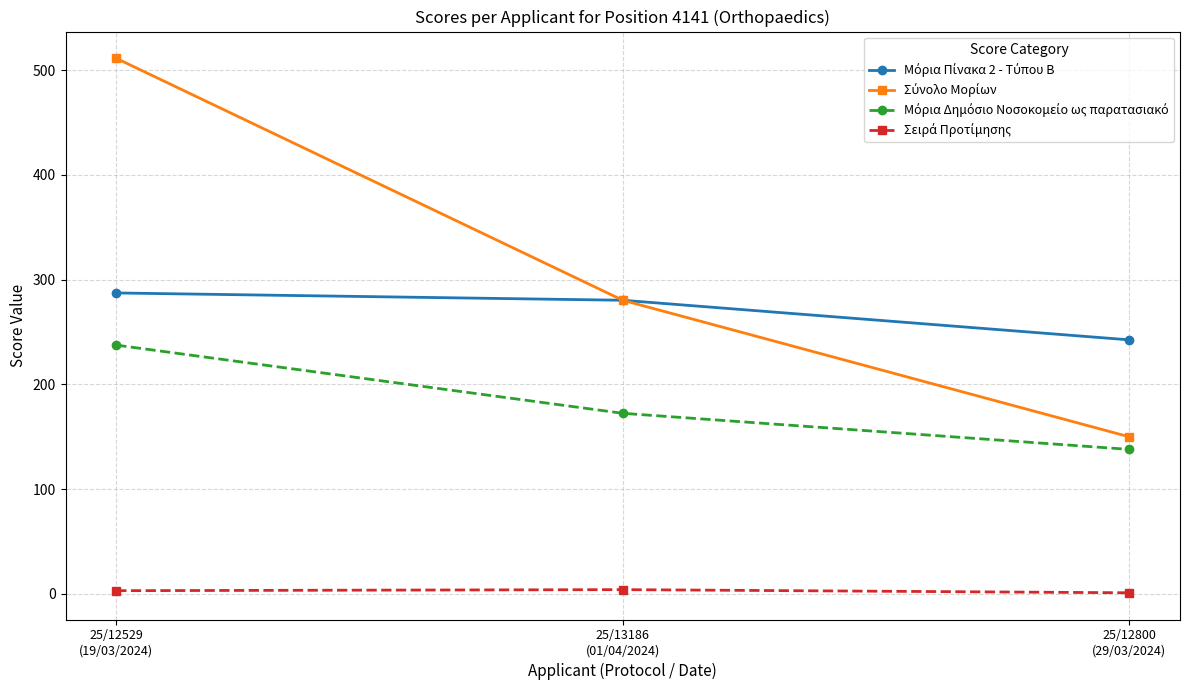

What is the greatest value displayed?

511.3